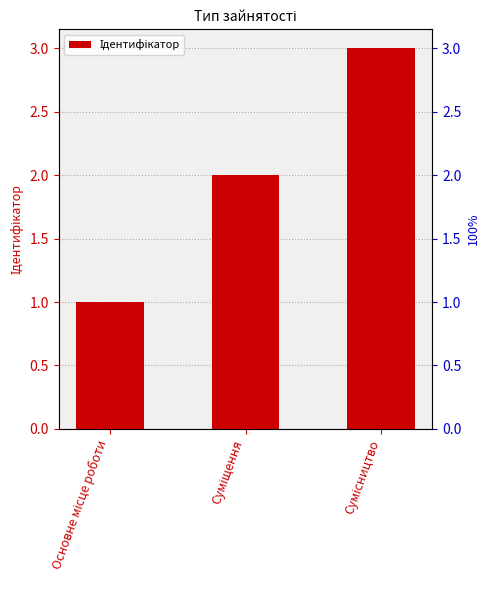

Approximately how many times larger is the value at Суміщення compared to Сумісництво?

0.7